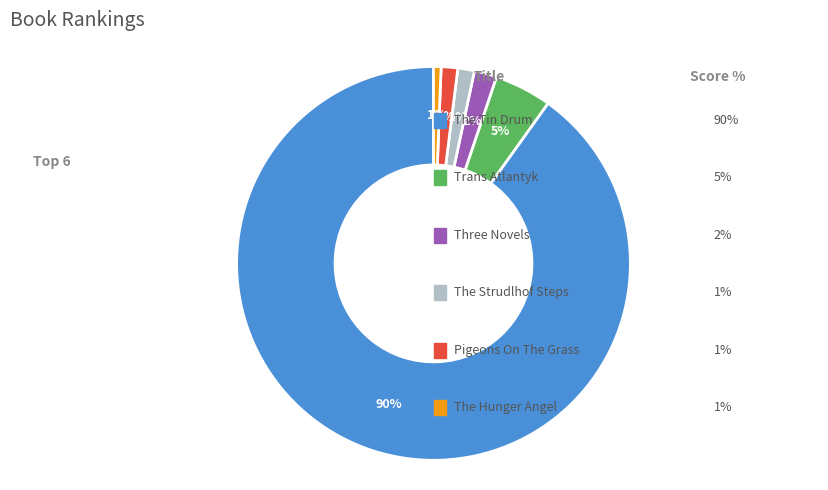

To the nearest percent, what is the average slice percentage?

17%